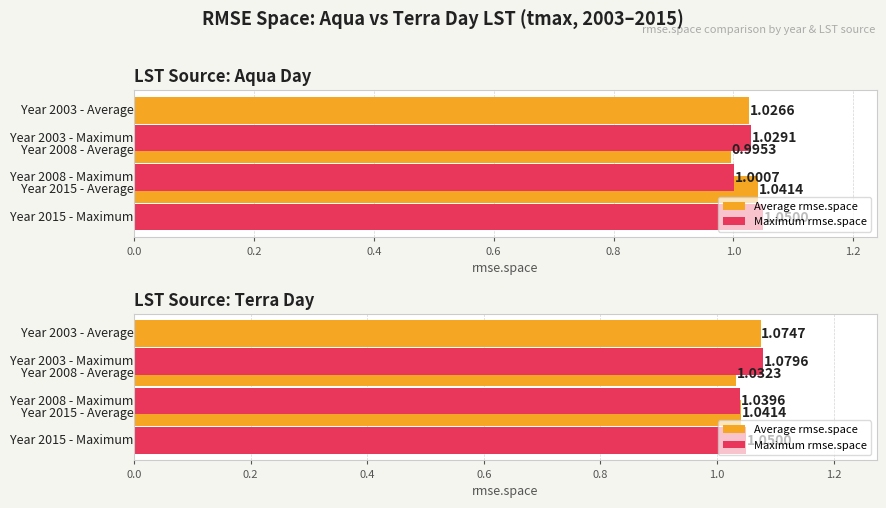

What is the maximum value for Average rmse.space?

1.1